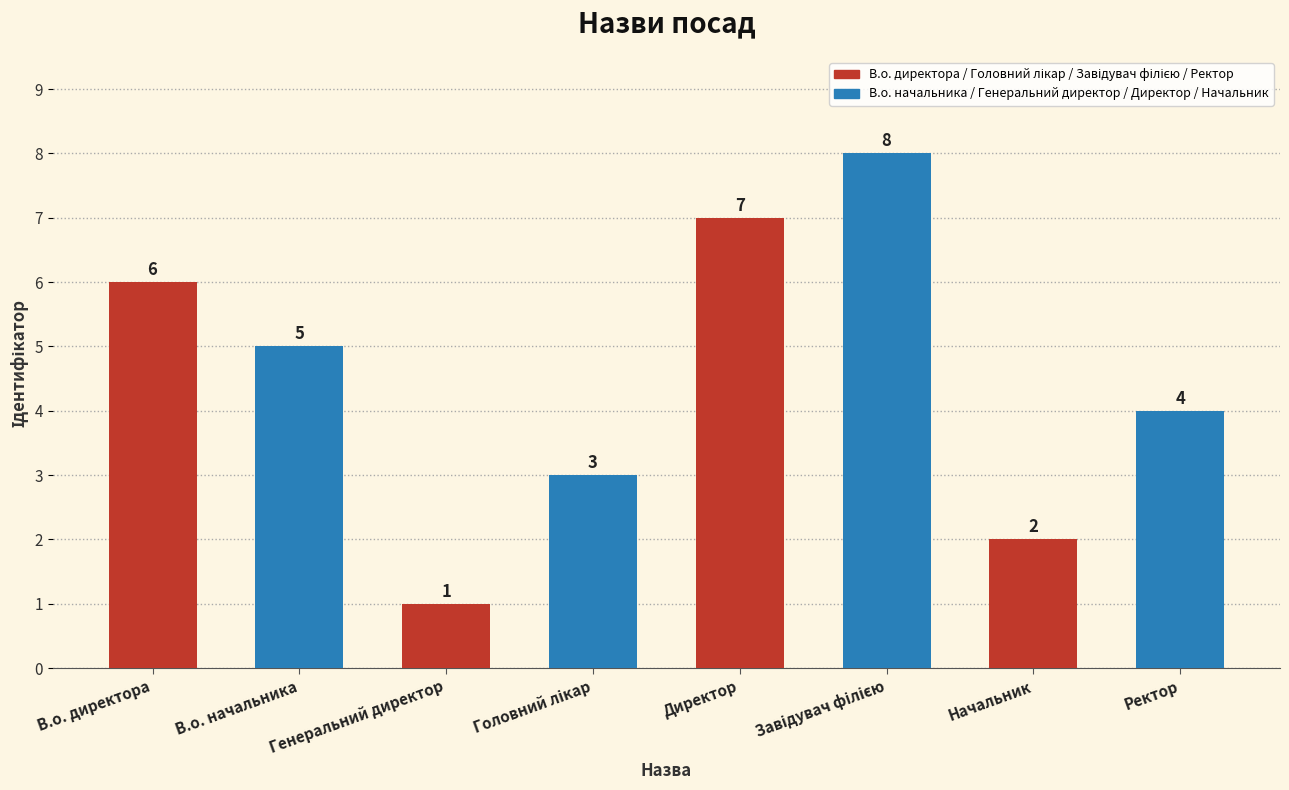

How many values are below 5?

4